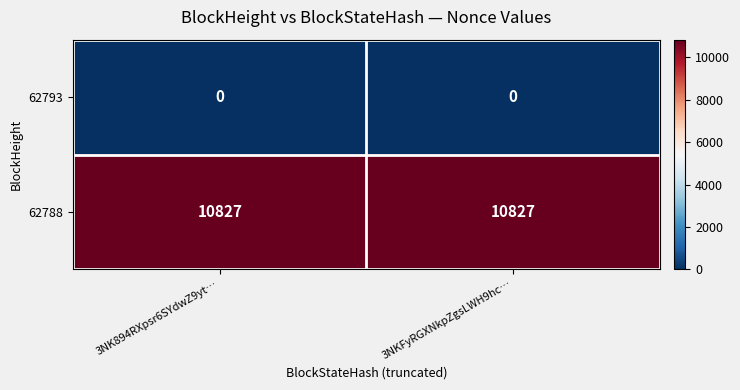

Reading left to right, list all the values displayed in this chart.

62793: 3NK894RXpsr6SYdwZ9yt…=0	3NKFyRGXNkpZgsLWH9hc…=0
62788: 3NK894RXpsr6SYdwZ9yt…=10827	3NKFyRGXNkpZgsLWH9hc…=10827